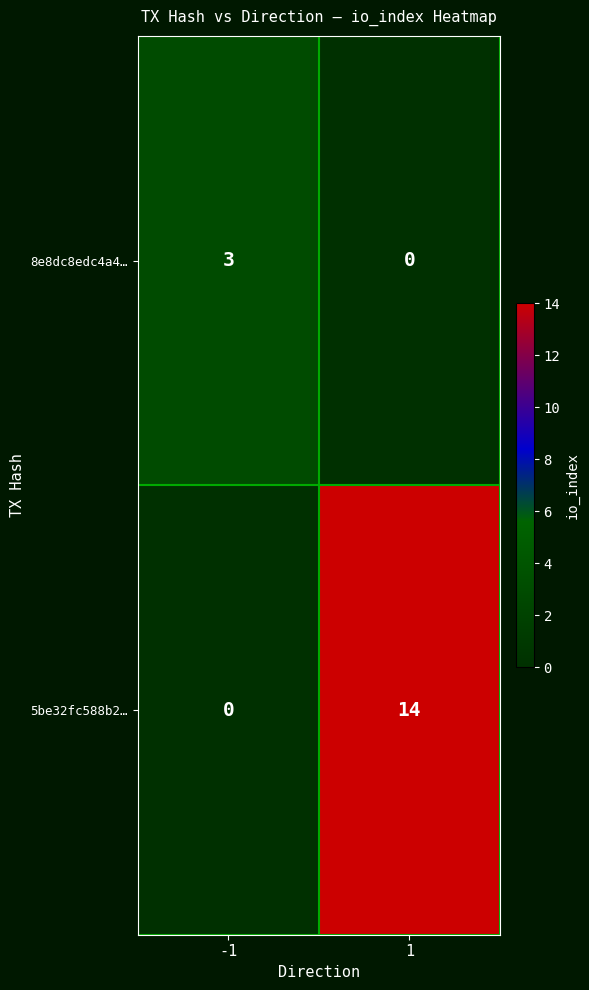

What is the difference between the highest and lowest values at 1?

14